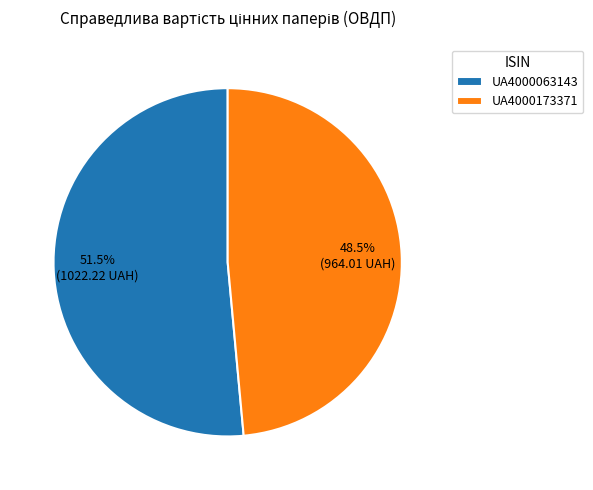

Rank the categories by value from lowest to highest.

UA4000173371, UA4000063143